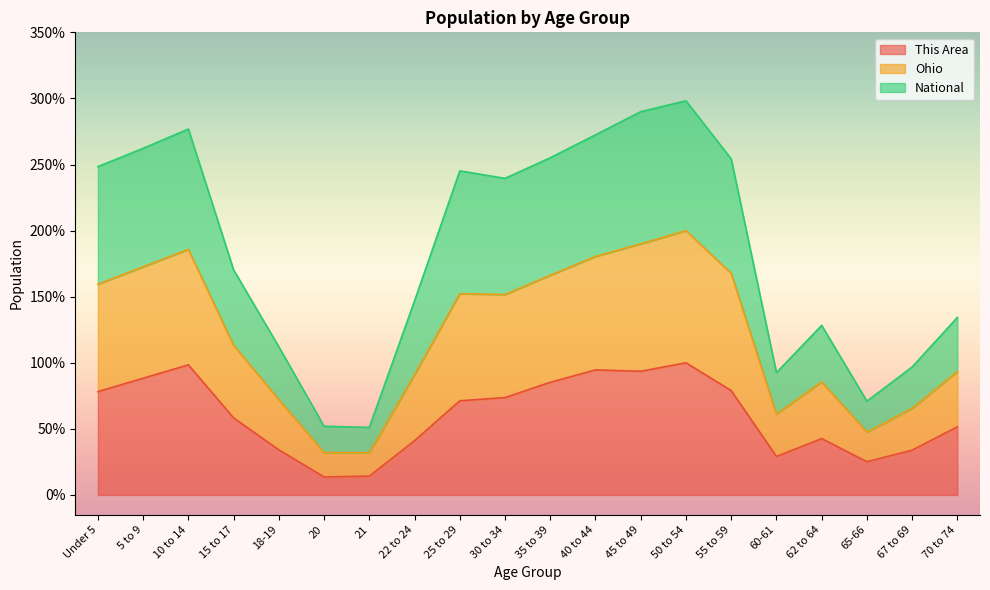

Which has a higher value, 70 to 74 or 60-61?

70 to 74